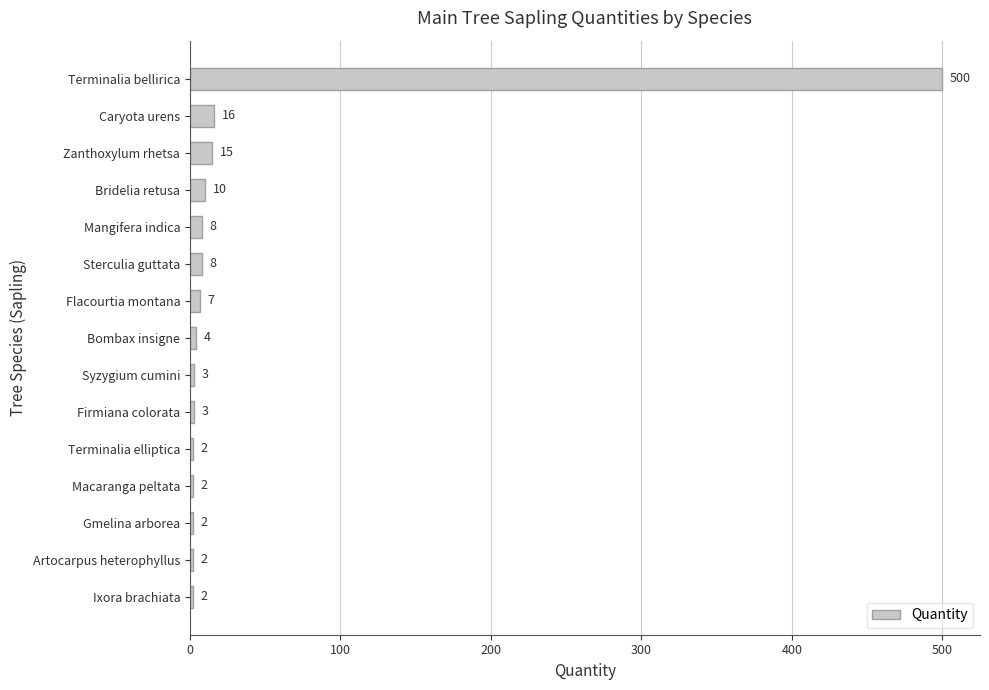

Which has a higher value, Caryota urens or Macaranga peltata?

Caryota urens